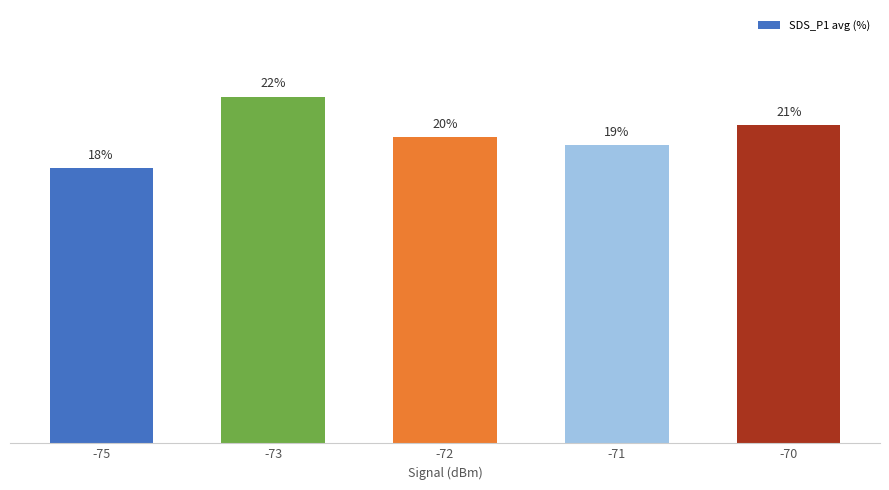

What is the value of the 5th bar from the left?

20.6